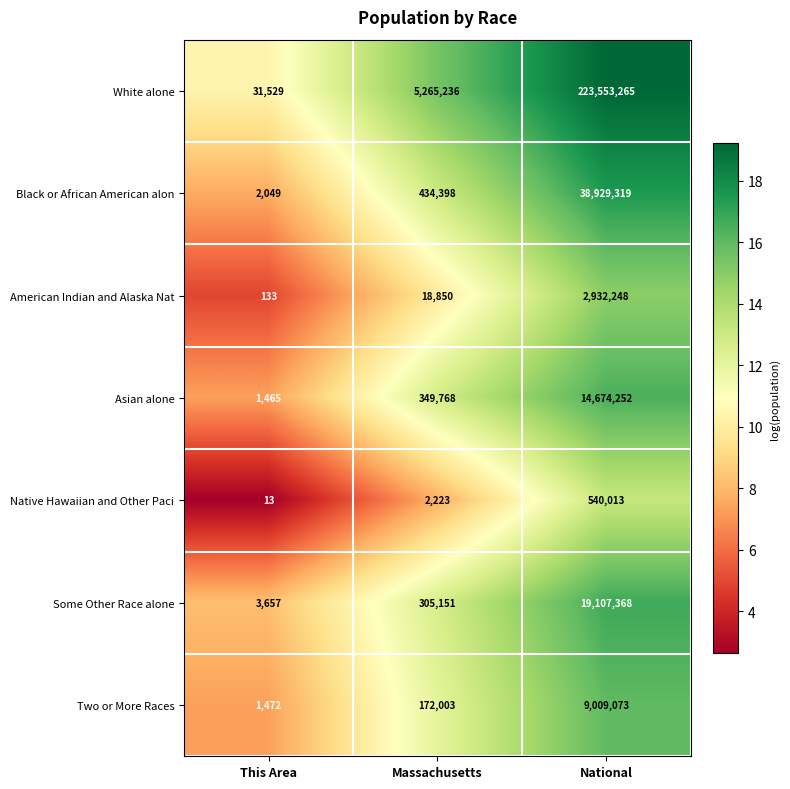

Which category has the lowest value in the American Indian and Alaska Nat series?

This Area